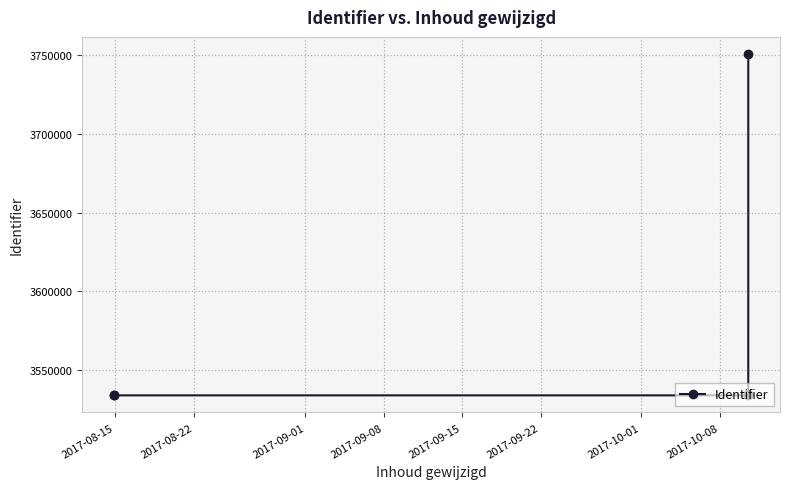

What is the average value?

3577492